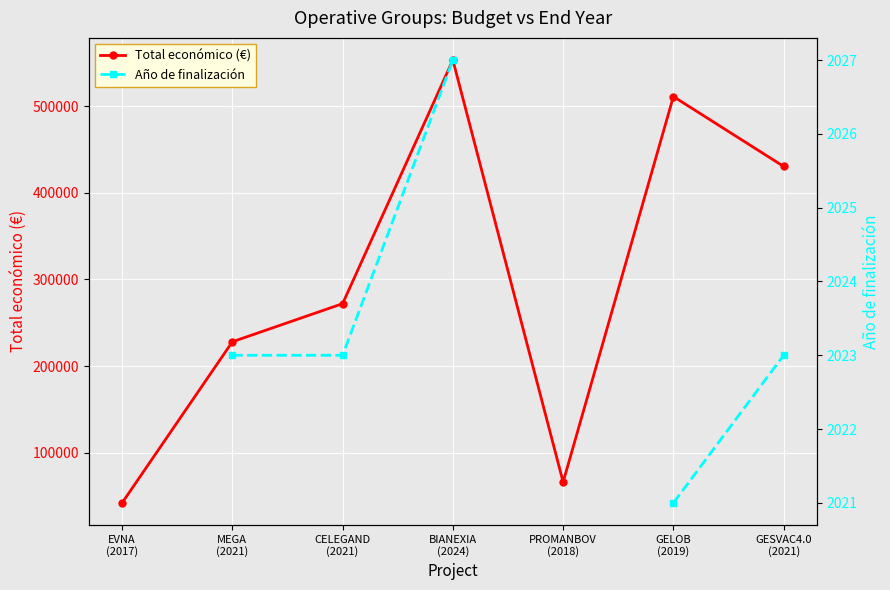

Between GELOB
(2019) and PROMANBOV
(2018), which is larger?

GELOB
(2019)